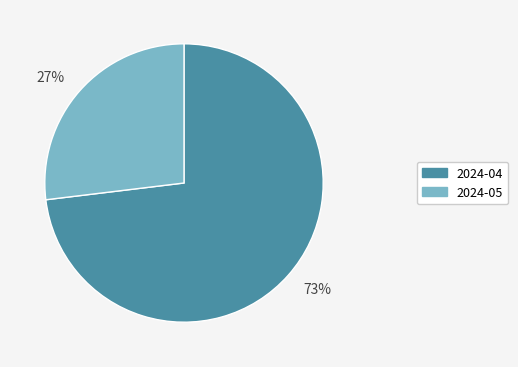

To the nearest percent, what is the average slice percentage?

50%